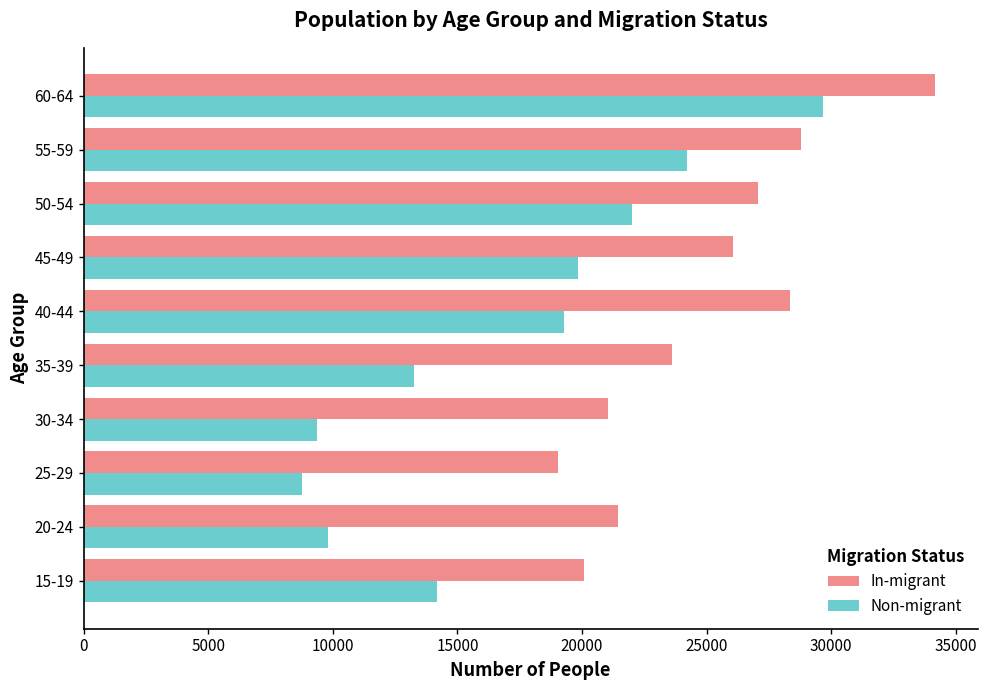

Which series has the widest spread of values?

Non-migrant